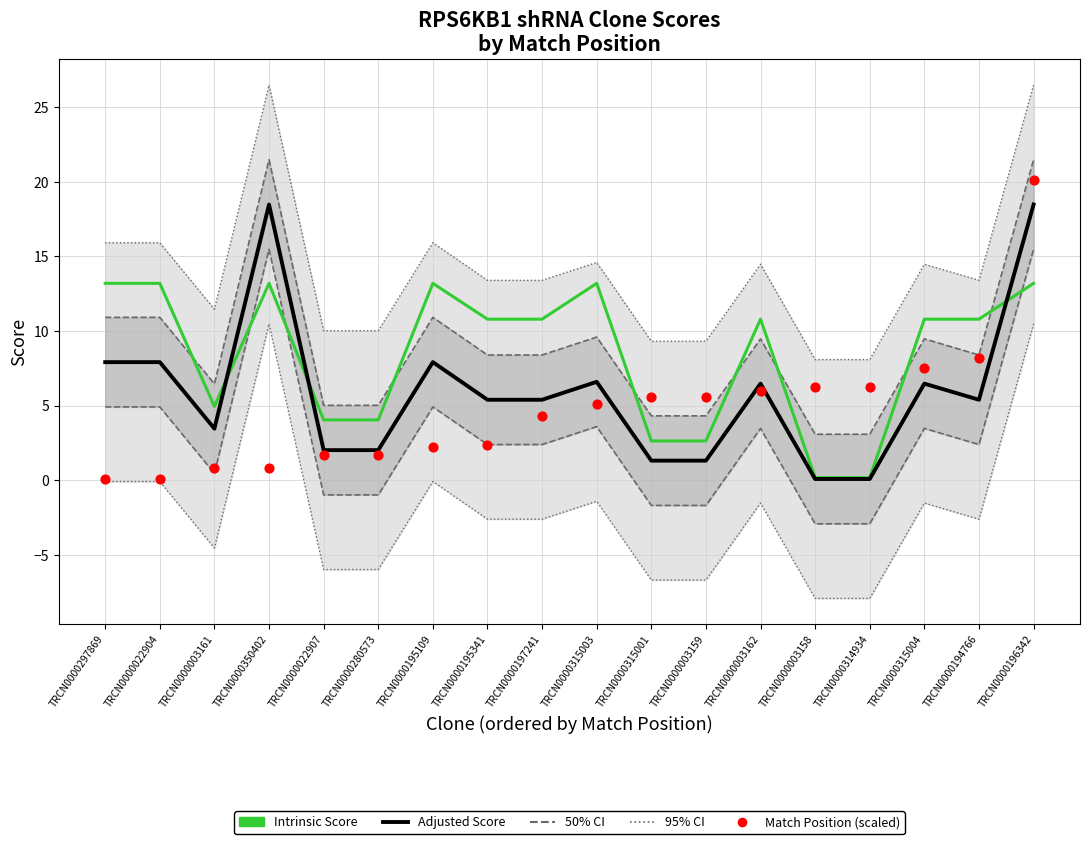

What is the total value across all series at TRCN0000003159?

23.2